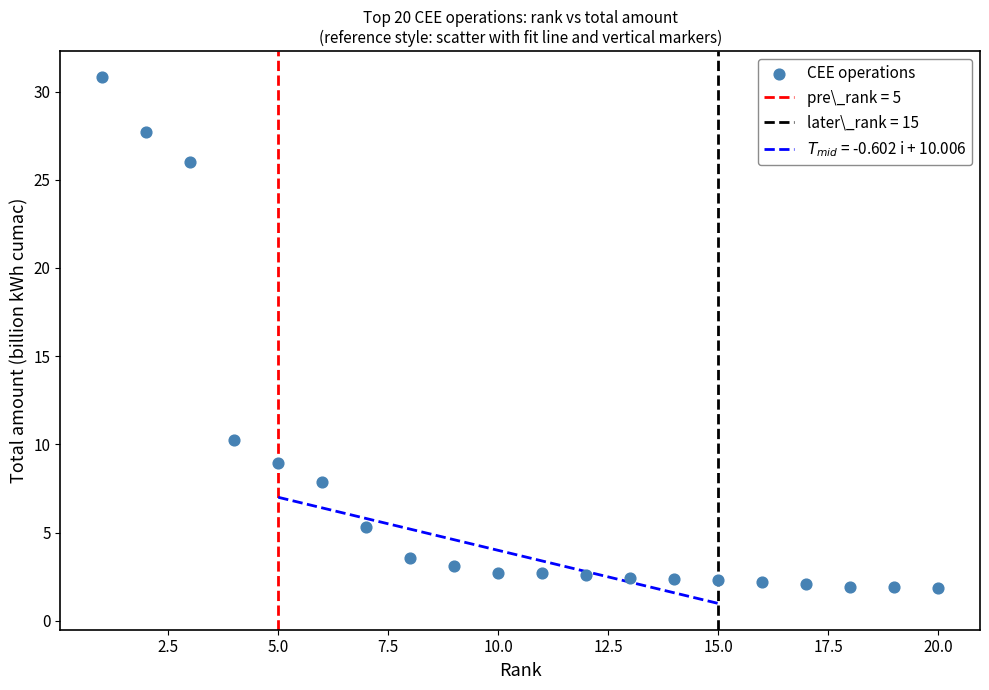

What is the range of Y values (max minus min)?

28.9